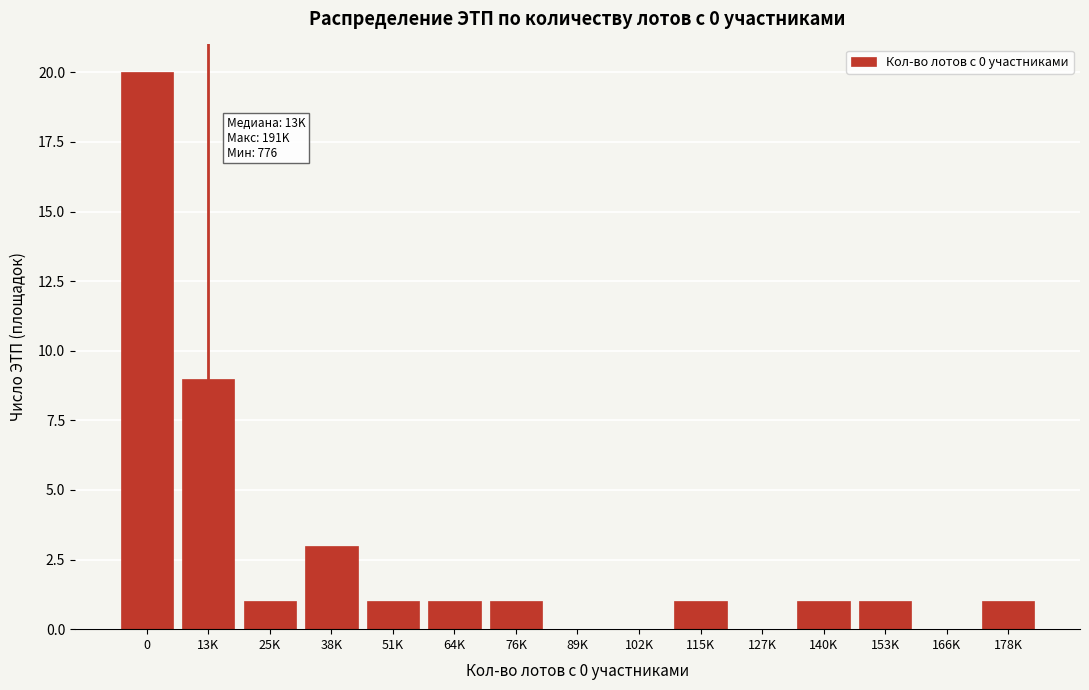

Reading left to right, extract all data points from this chart.

0=20	13K=9	25K=1	38K=3	51K=1	64K=1	76K=1	89K=0	102K=0	115K=1	127K=0	140K=1	153K=1	166K=0	178K=1